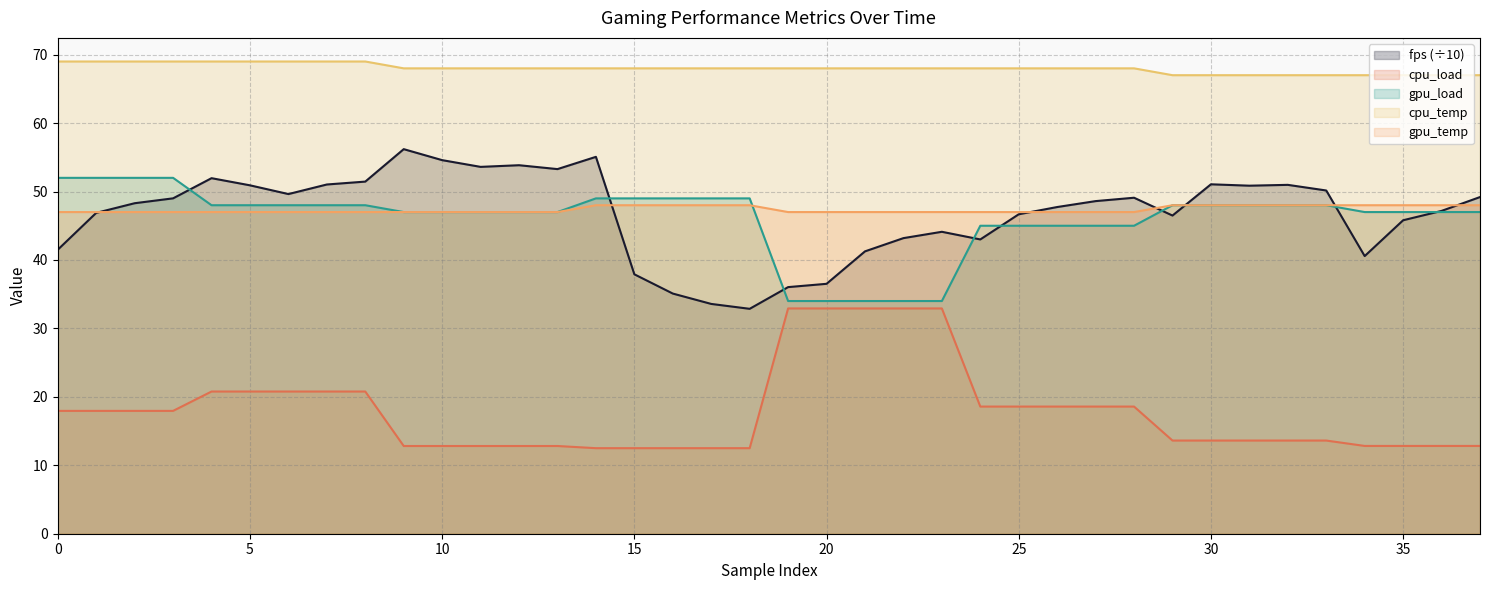

What are all the series names shown in the legend?

fps (÷10), cpu_load, gpu_load, cpu_temp, gpu_temp